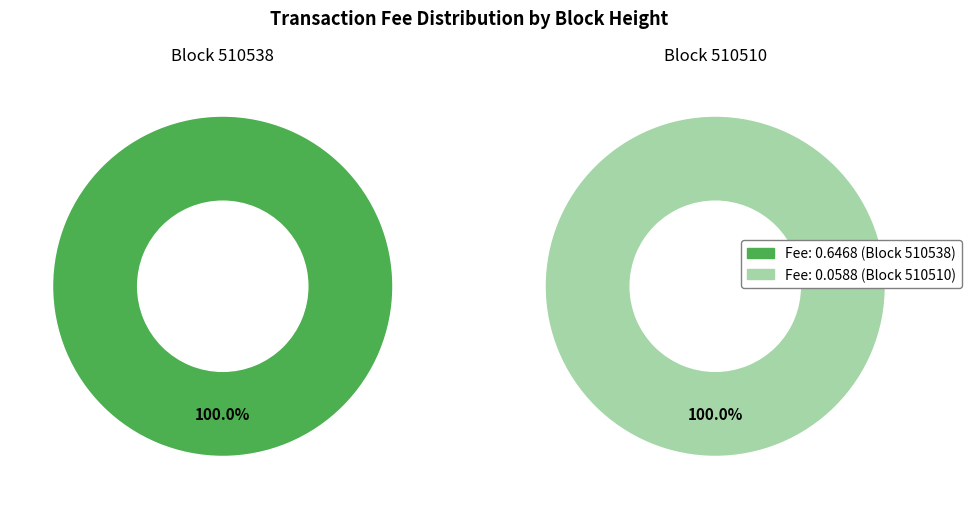

Count the number of slices in the pie.

2